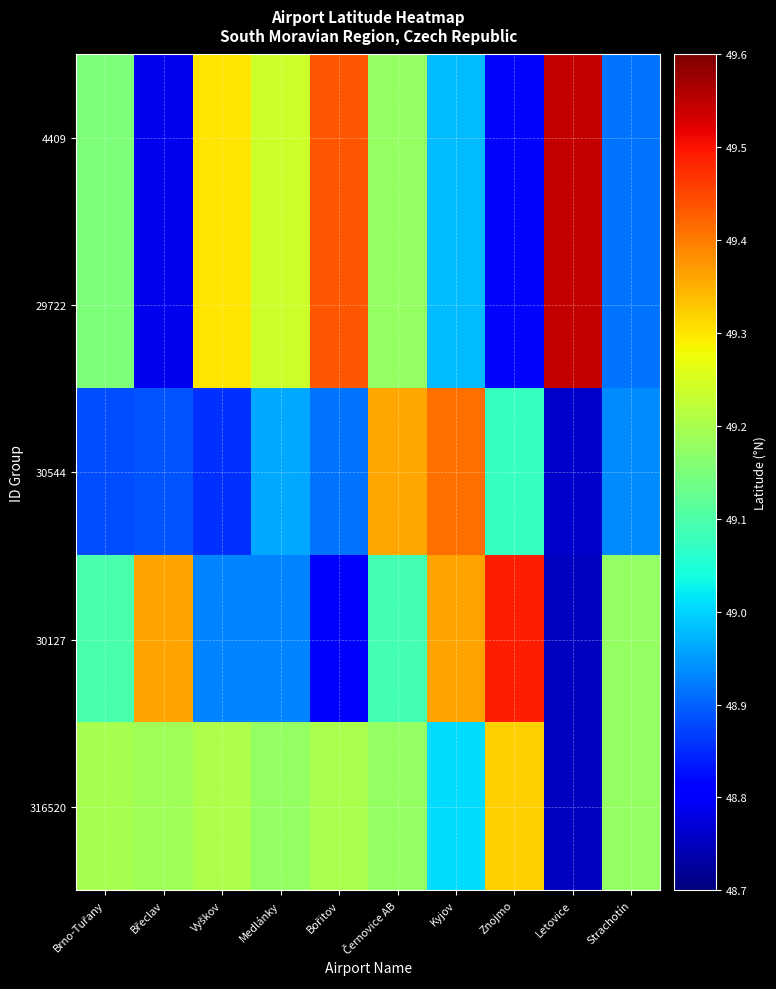

Between Břeclav and Černovice AB, which series saw the biggest shift?

30544